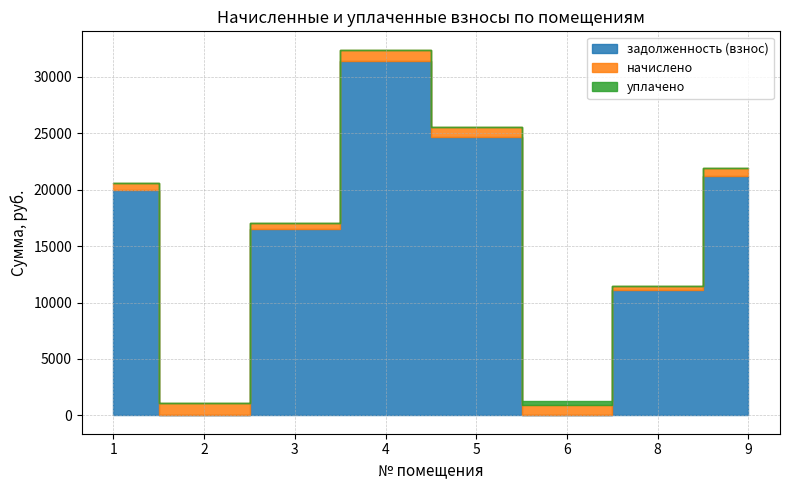

What is the difference between the second highest and second lowest values in the начислено series?

483.6